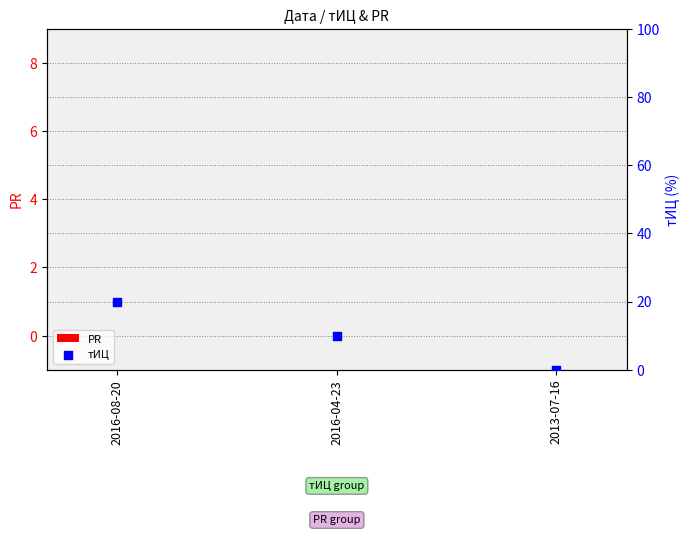

Is the value of тИЦ at 2016-08-20 greater than the value of PR at 2016-04-23?

Yes